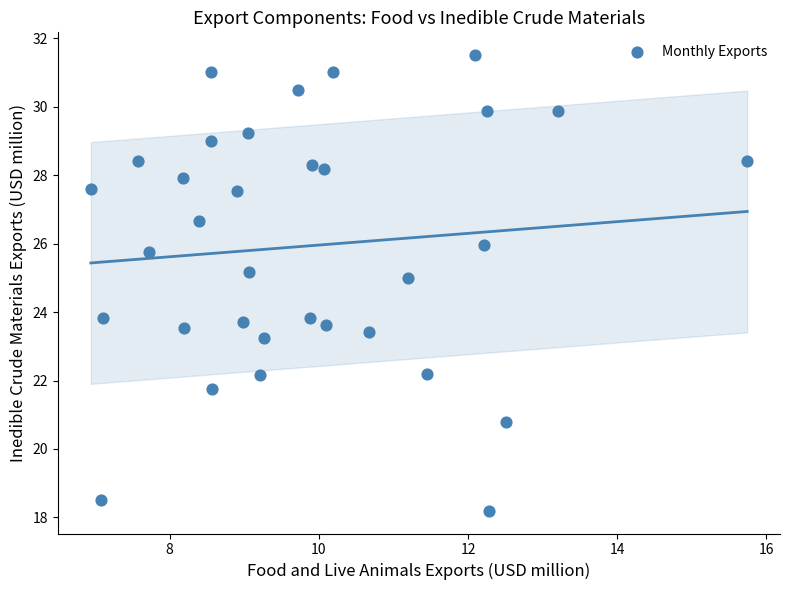

What is the range of X values (max minus min)?

8.8